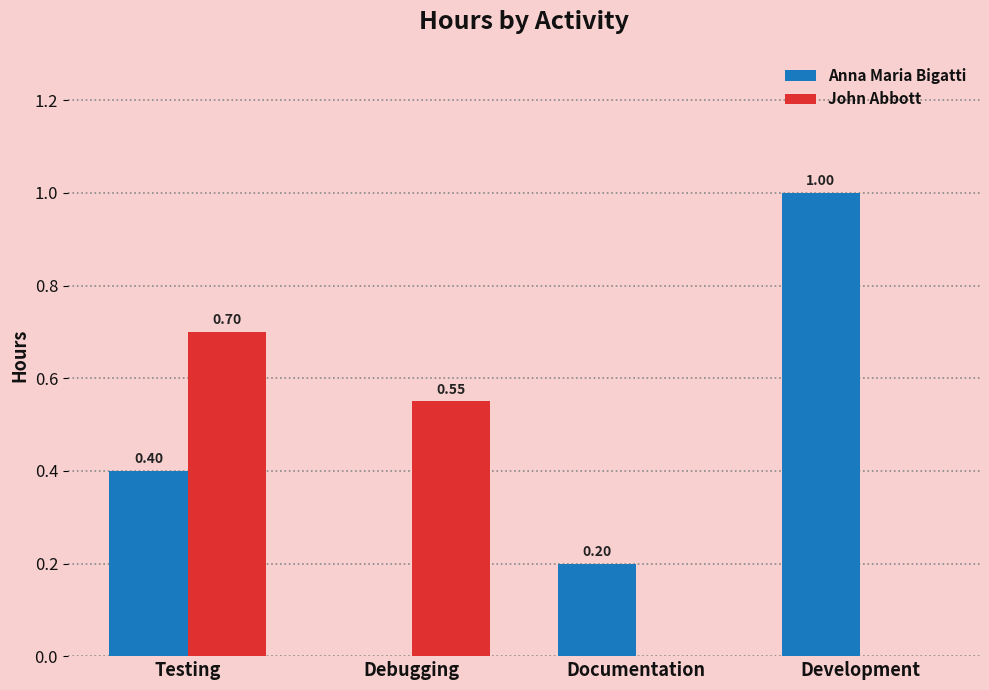

What is the sum of all Anna Maria Bigatti values?

1.6